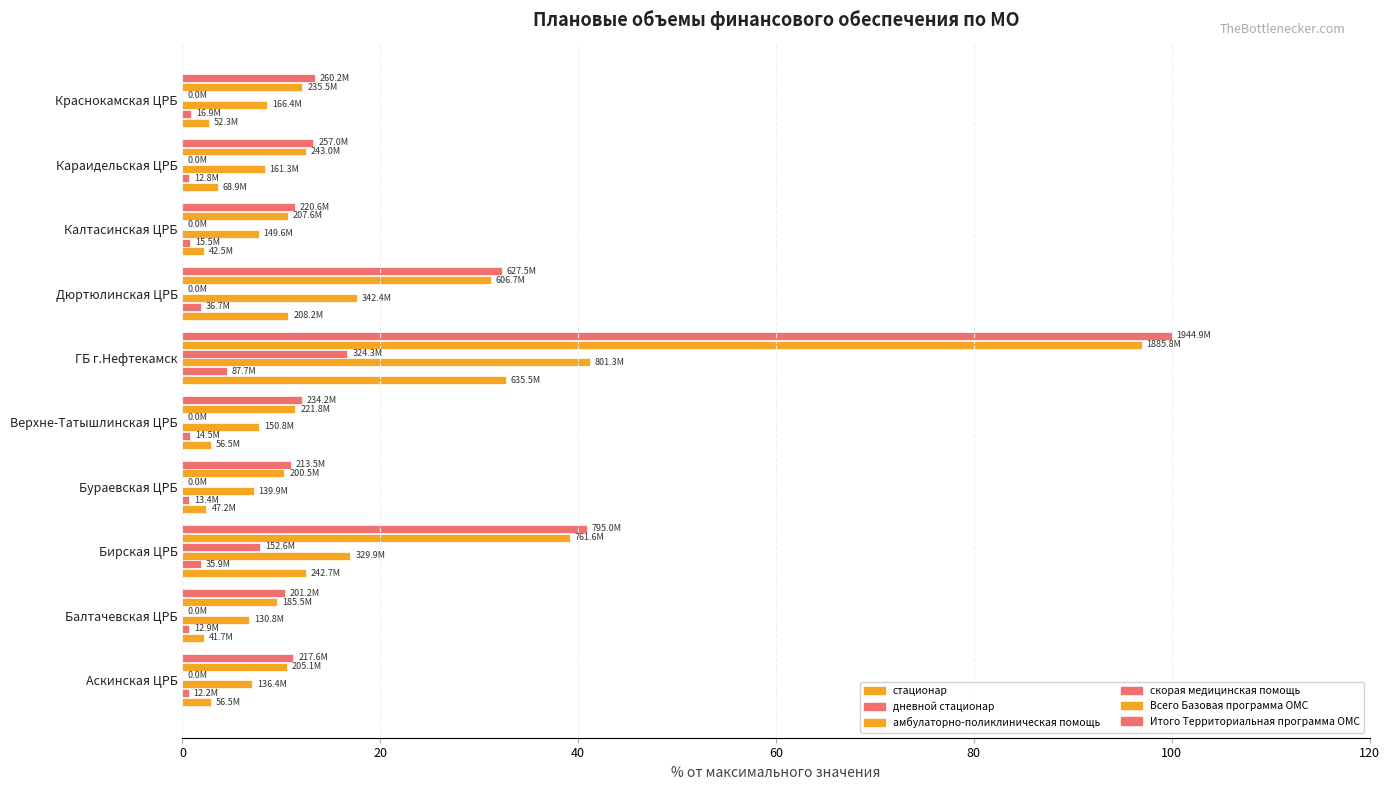

Count the number of categories in the chart.

10